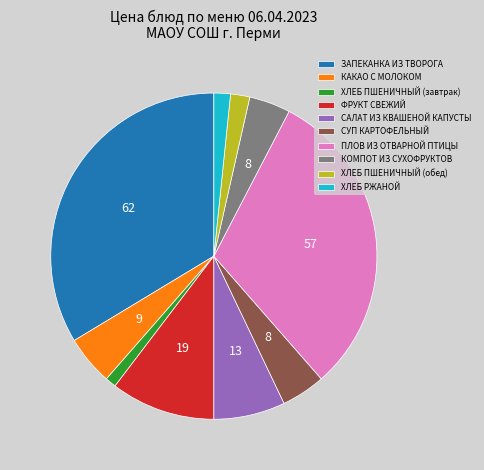

Between ХЛЕБ РЖАНОЙ and ПЛОВ ИЗ ОТВАРНОЙ ПТИЦЫ, which is larger?

ПЛОВ ИЗ ОТВАРНОЙ ПТИЦЫ